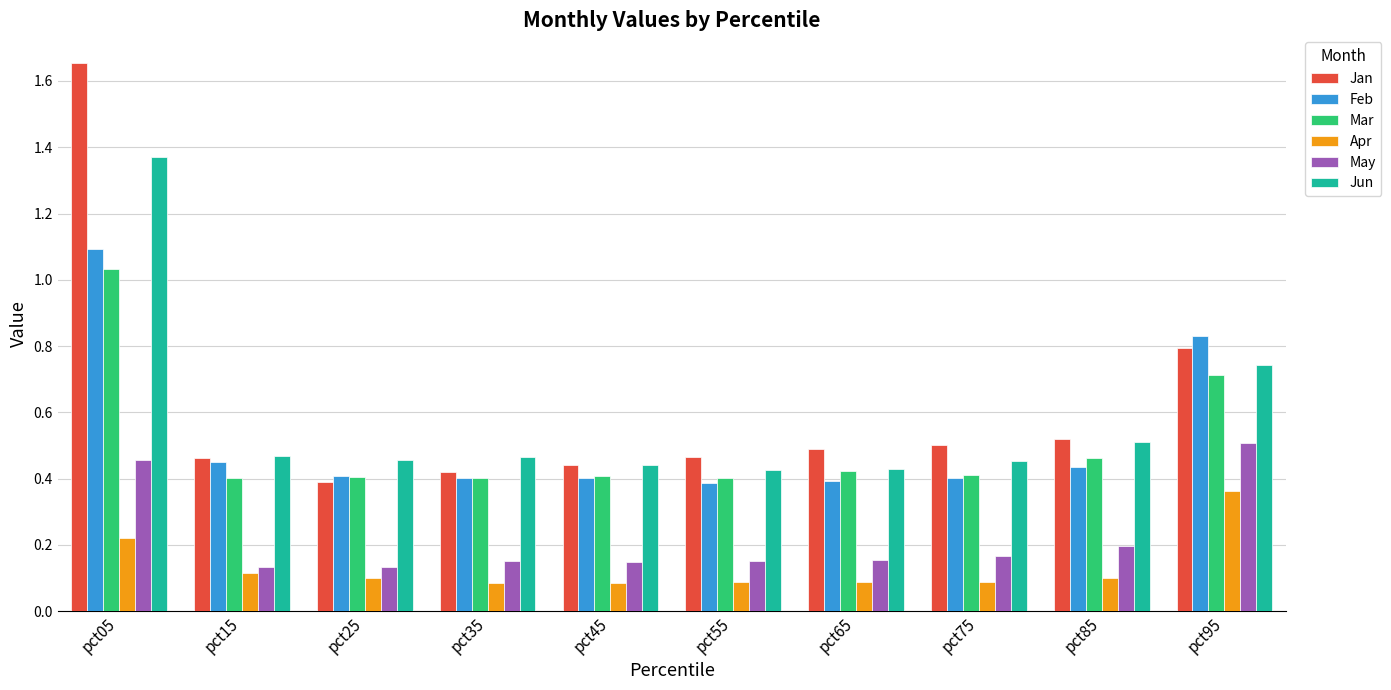

The value of Apr at pct75 is 0.1. True or false?

True